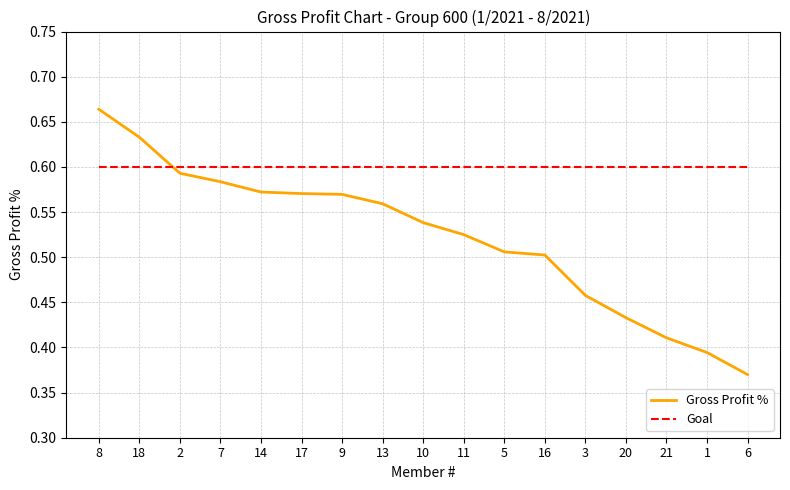

Count the number of categories in the chart.

17